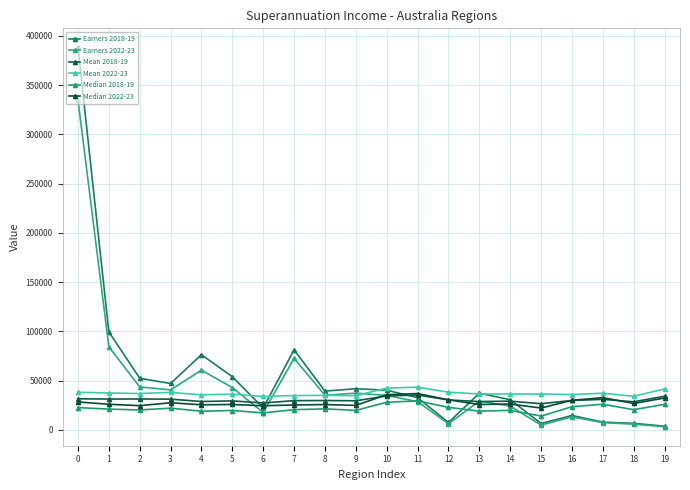

Reading left to right, list all the values displayed in this chart.

Earners 2018-19: 388341	99690	52503	47185	76386	54059	22326	81345	39444	41903	40400	32791	7606	37314	30728	6583	14728	7986	6738	3892
Earners 2022-23: 335011	84416	43725	40687	60723	43037	17683	72661	35266	37376	35122	28733	6391	29250	24299	4948	13393	7437	5952	3292
Mean 2018-19: 31669	31402	31475	31316	28910	29521	27437	29775	29912	29642	34557	35493	30524	28821	29285	26674	29949	31098	28615	34239
Mean 2022-23: 38302	37572	37006	38167	35691	36358	34060	34968	35130	34820	42529	43460	38359	36532	36566	36447	35965	37327	34256	41639
Median 2018-19: 22733	21195	20342	22151	19062	19782	17360	20619	21434	19912	28165	29491	23019	19114	19950	14116	23622	26135	20609	26080
Median 2022-23: 28445	26108	24702	27629	25552	25905	24577	25401	25805	24986	35824	36987	30619	25839	26386	22253	30182	32785	26985	32431